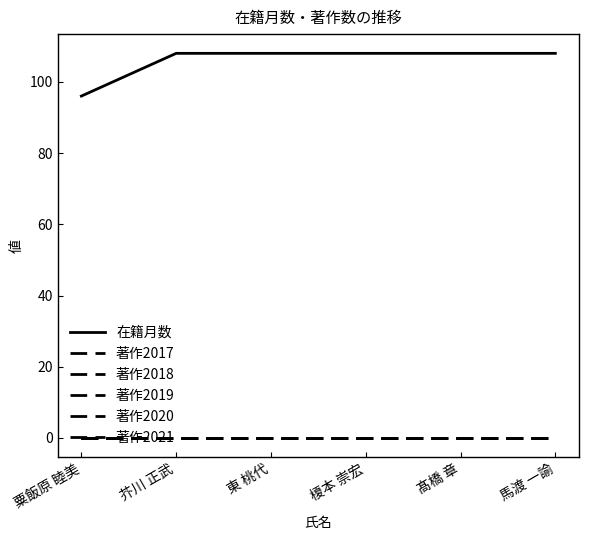

Does the chart display data point markers on the line(s)?

No